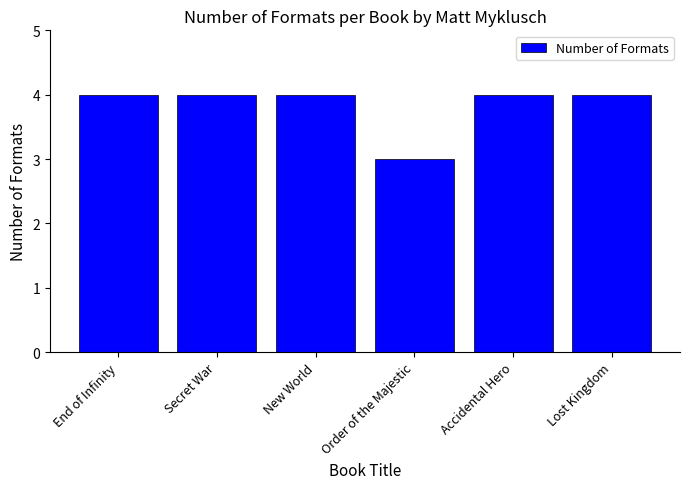

The value at Accidental Hero is 1. True or false?

False